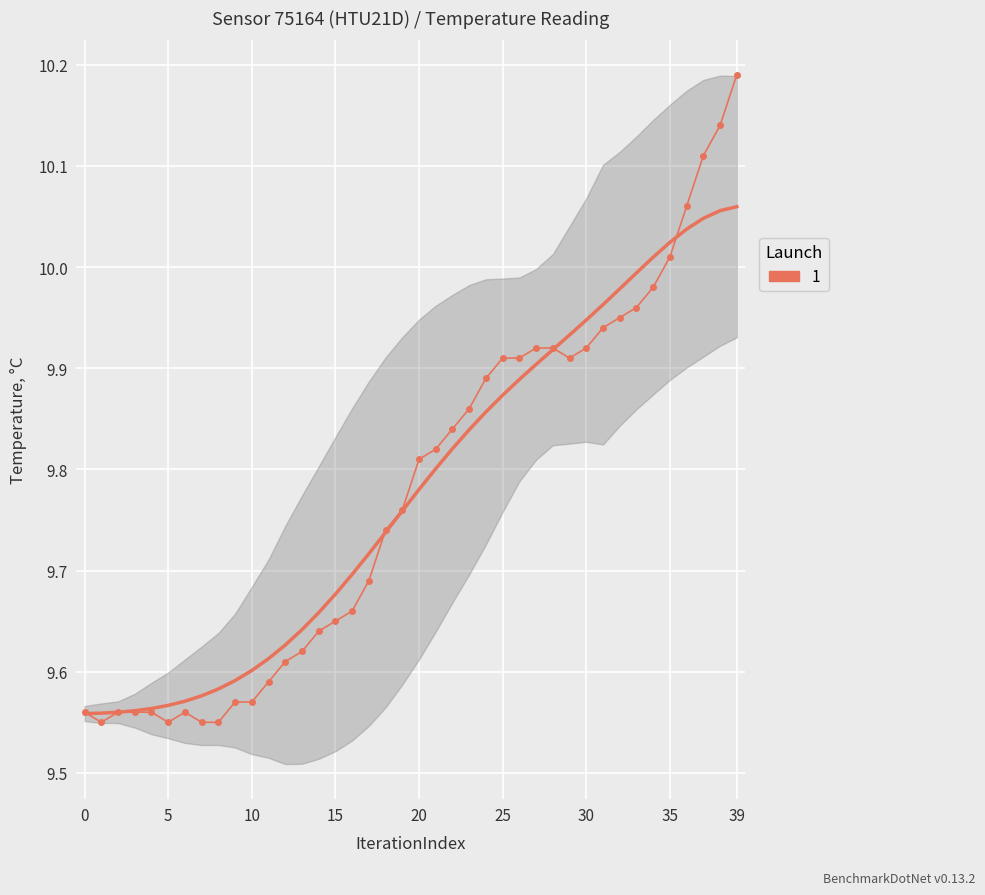

True or false: the data shows 5.4 at 28.

False